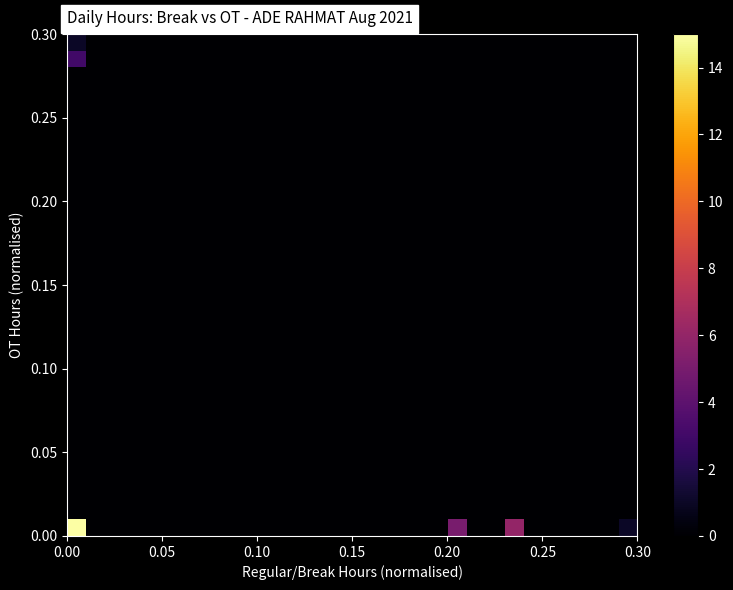

How many distinct data groups are displayed?

30